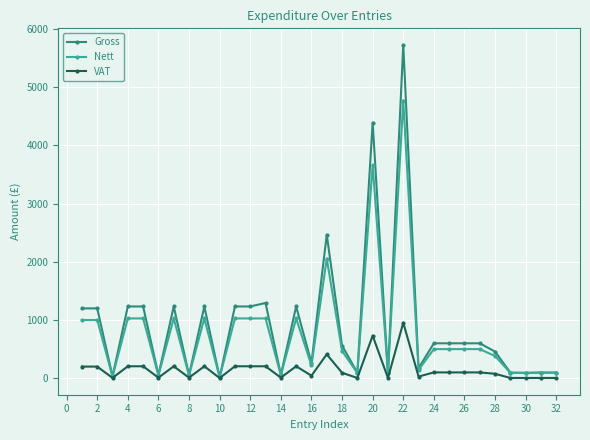

Which series has the widest spread of values?

Gross